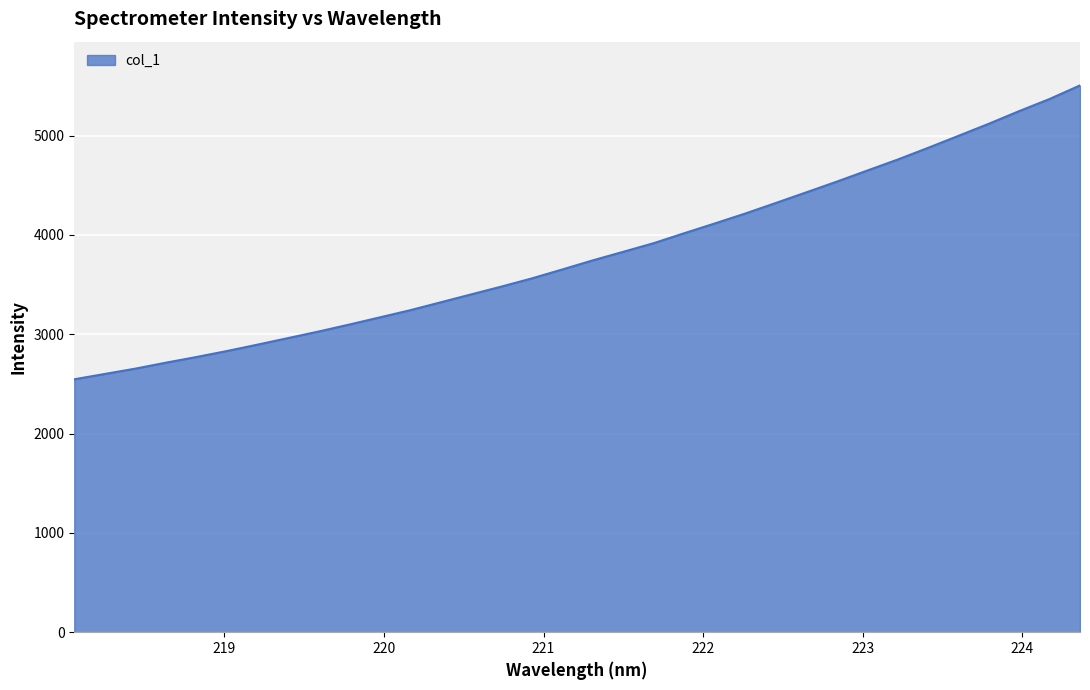

Reading left to right, transcribe all the data shown in this chart.

2546.5	2600.2	2653.7	2713.6	2770.6	2830.8	2895.0	2960.9	3026.9	3096.6	3168.7	3241.1	3320.6	3400.3	3479.6	3562.0	3652.1	3743.7	3829.9	3916.9	4017.0	4114.9	4214.8	4320.7	4427.7	4535.4	4646.9	4757.6	4875.7	4996.8	5118.8	5246.5	5368.6	5505.4